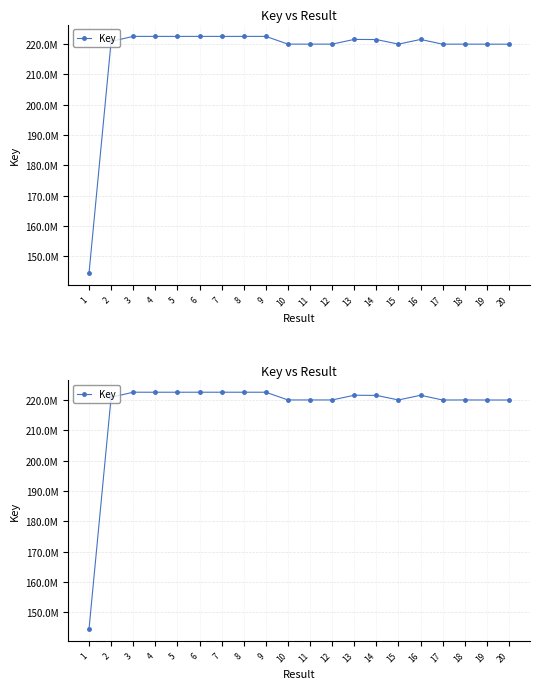

Where is the first local maximum?

3